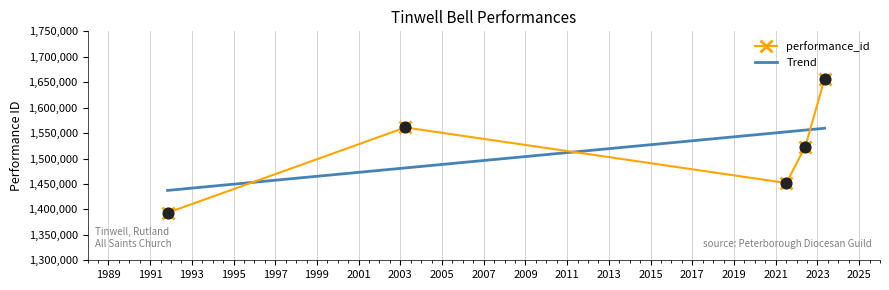

What is the change in value from 2003-03-29 to 1991-11-03?

-167658